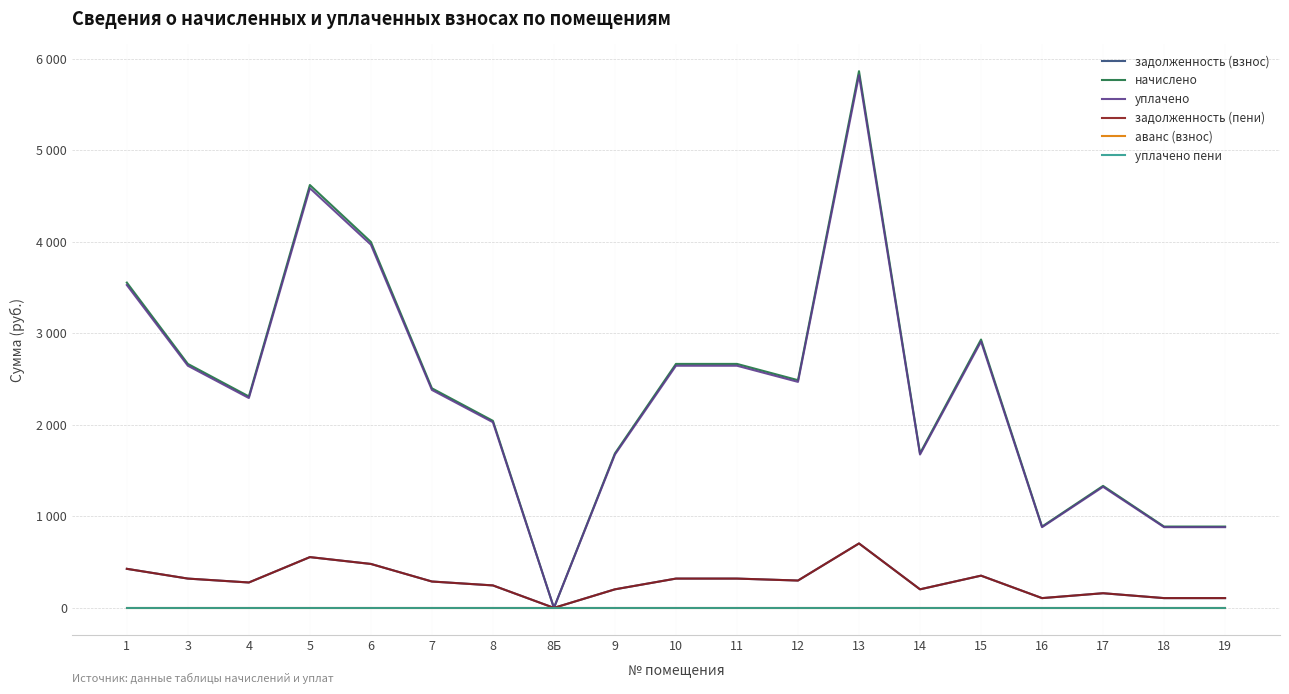

True or false: уплачено пени and уплачено cross at least once.

False